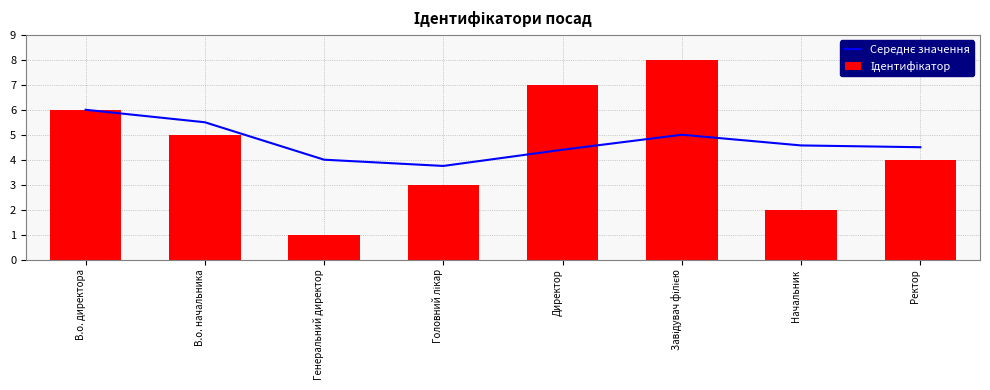

Which series changed the most between В.о. директора and Головний лікар?

Ідентифікатор